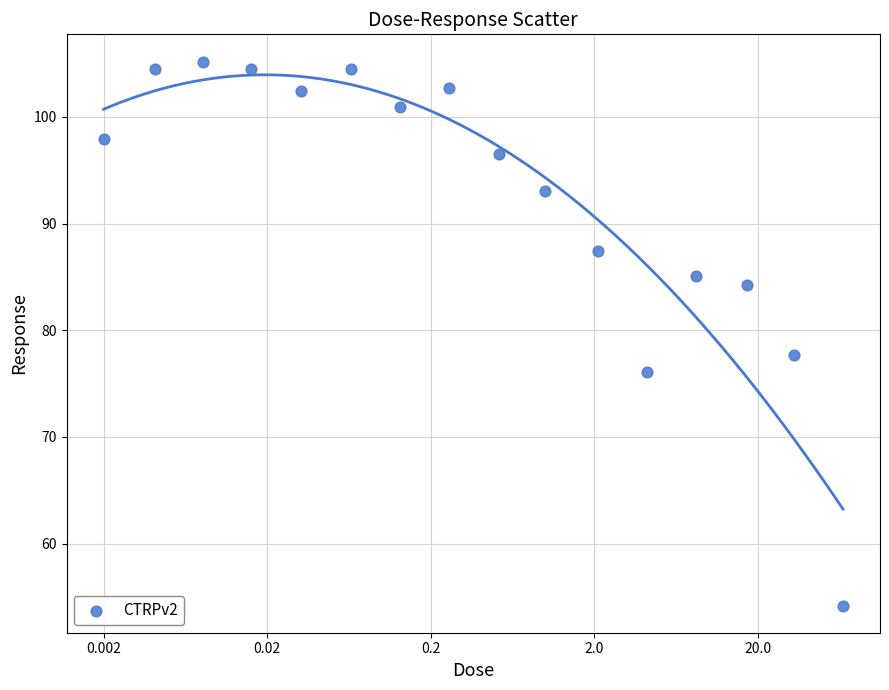

What is the range of X values (max minus min)?

4.5